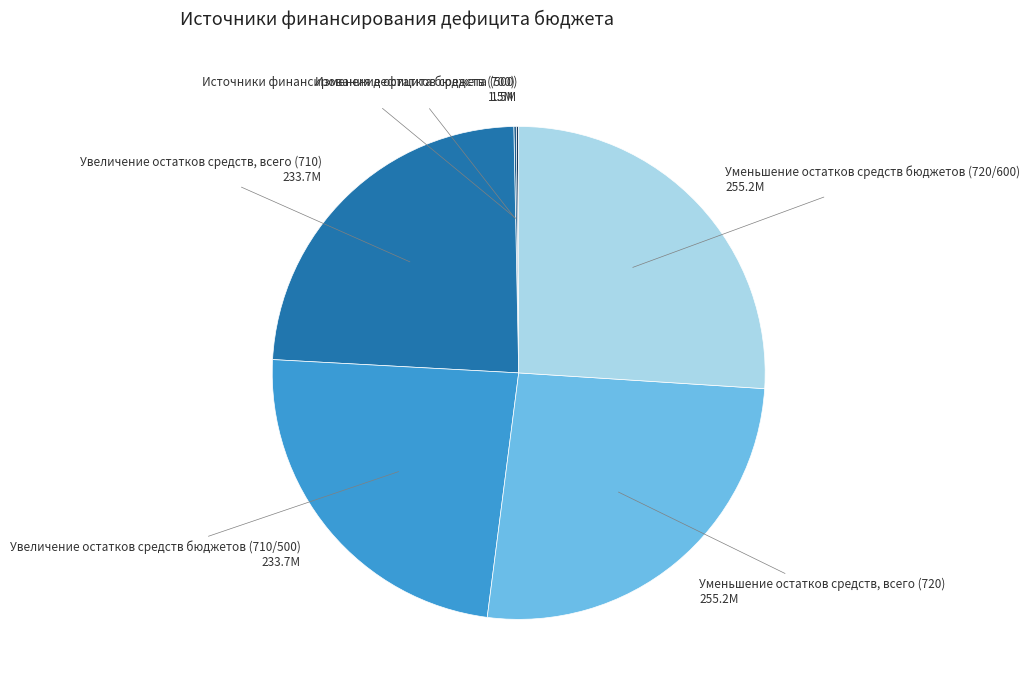

Is it true that Уменьшение остатков средств, всего (720) is 26% of the pie?

True